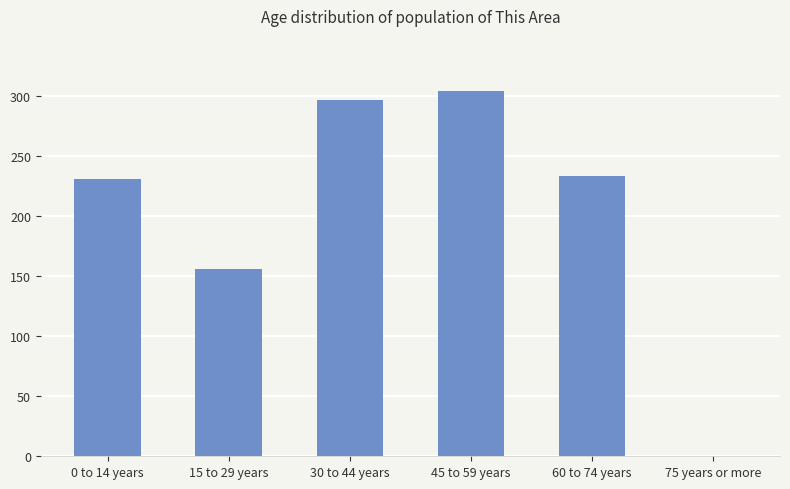

Between 30 to 44 years and 15 to 29 years, which is larger?

30 to 44 years